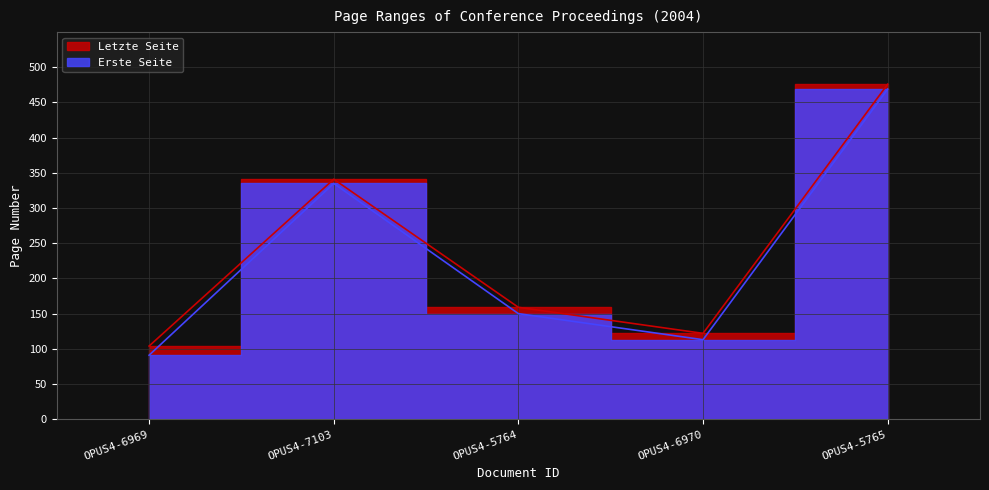

Which label corresponds to the largest value in the chart?

OPUS4-5765